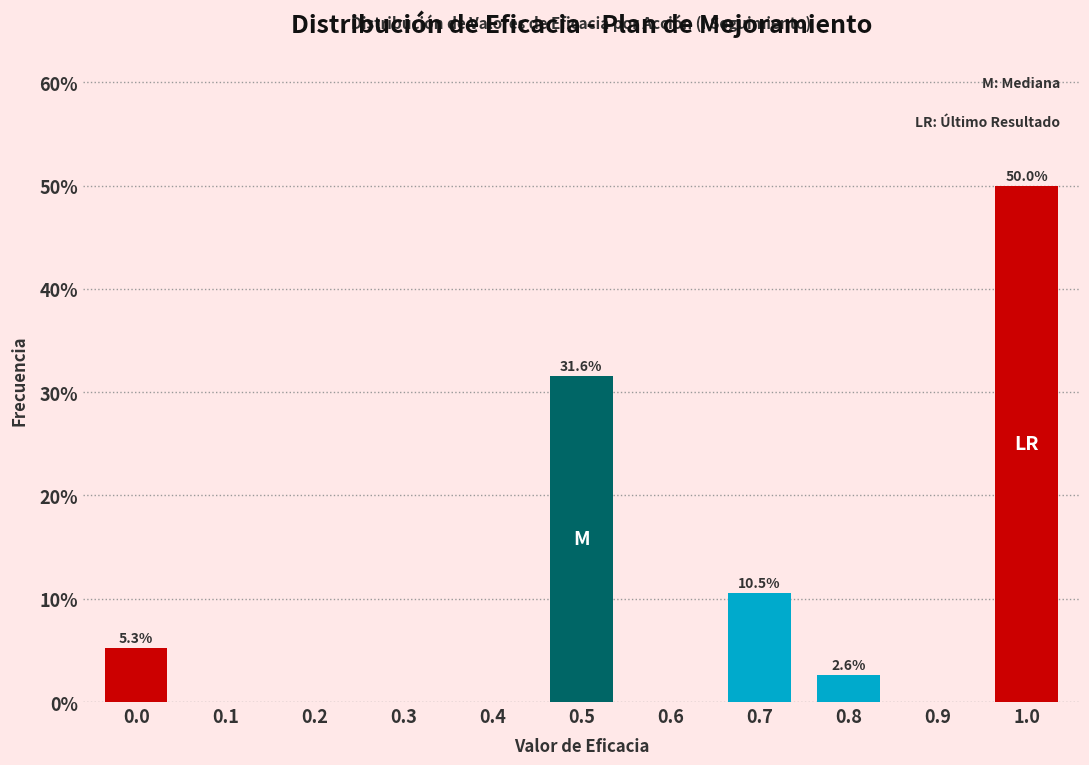

Reading right to left, transcribe all the data shown in this chart.

1.0=50.0	0.9=0.0	0.8=2.6	0.7=10.5	0.6=0.0	0.5=31.6	0.4=0.0	0.3=0.0	0.2=0.0	0.1=0.0	0.0=5.3